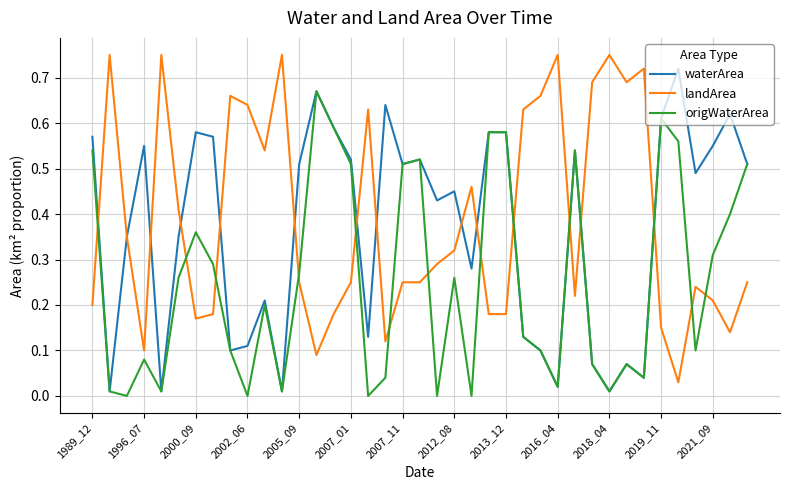

True or false: origWaterArea and landArea cross at least once.

True